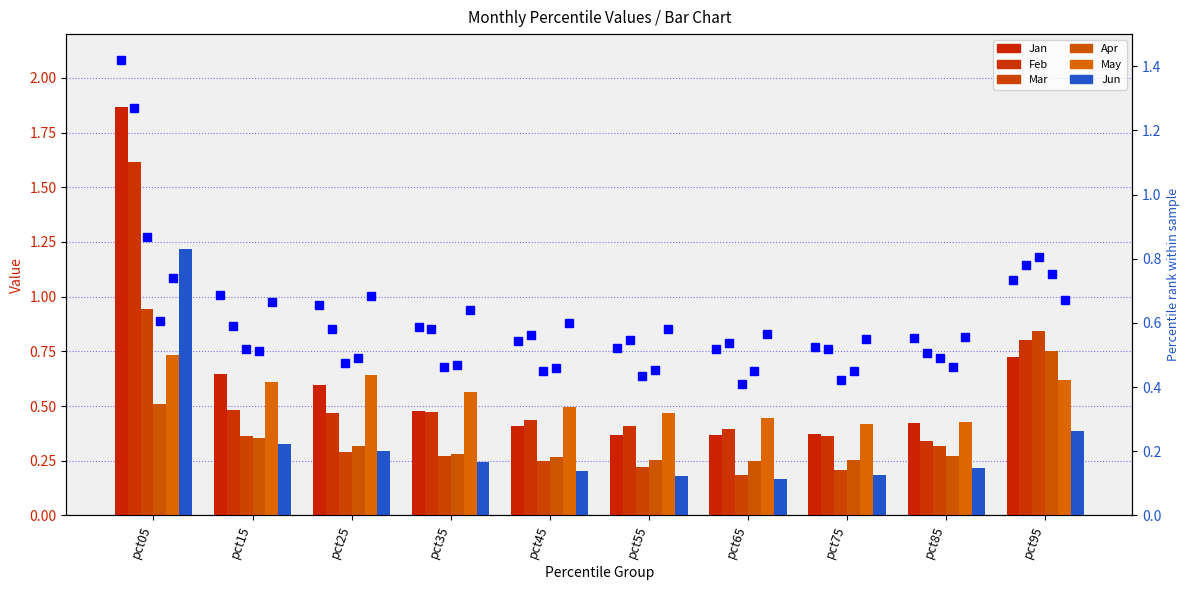

Is the value of May at pct55 greater than the value of Jun at pct35?

Yes